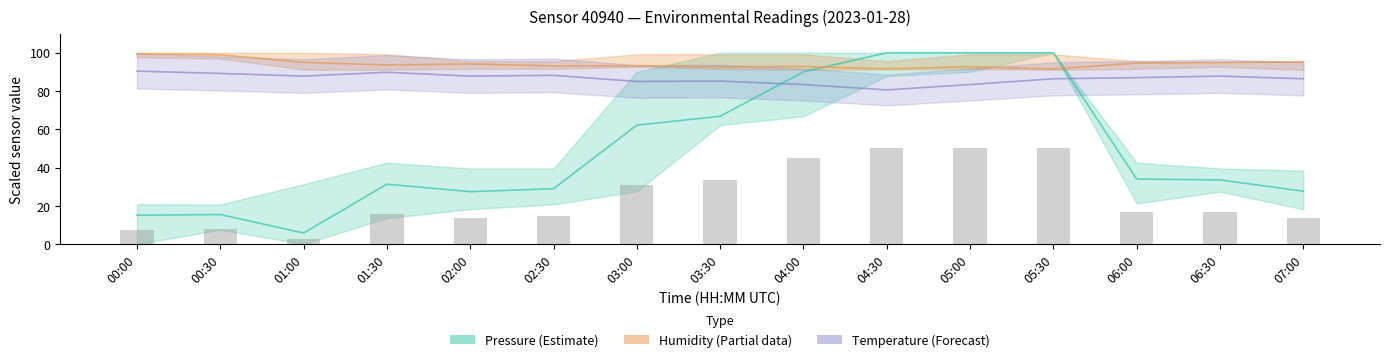

What is the minimum value shown in the chart?

2.9